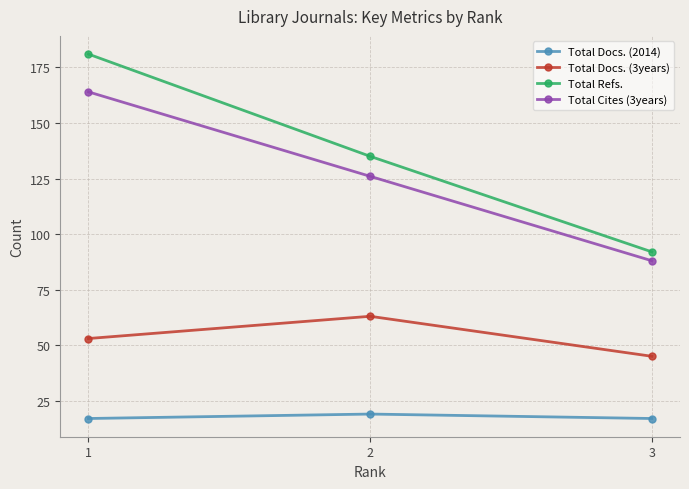

What is the difference between the Total Docs. (3years) values at 2 and 1?

10